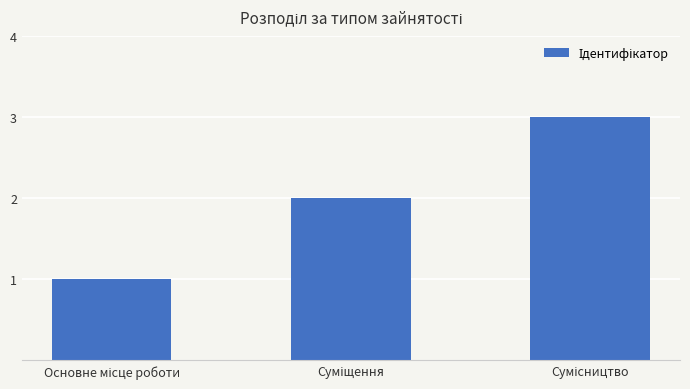

What is the maximum value shown in the chart?

3